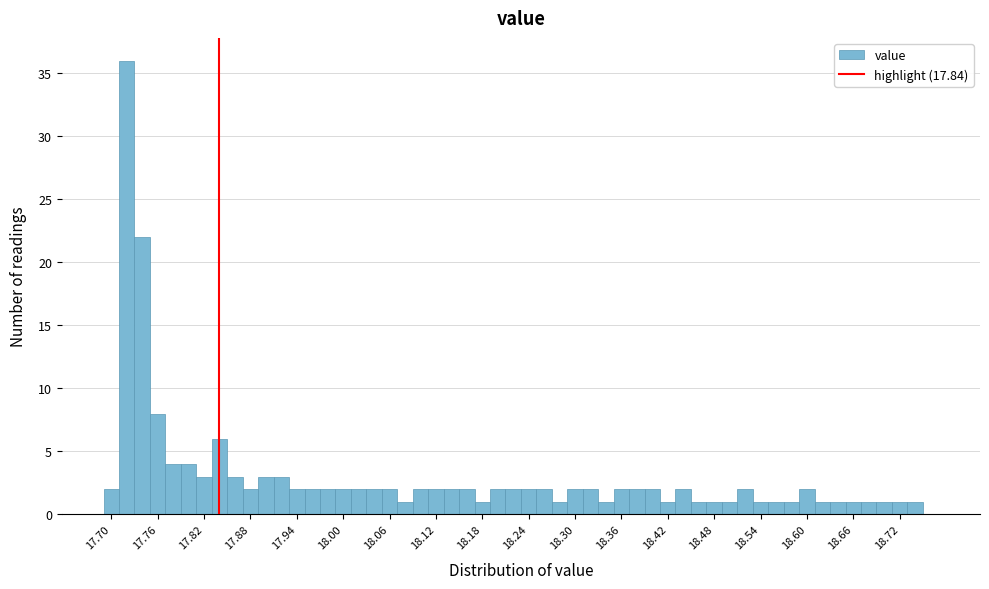

Around what value on the x-axis is the tallest bar? Give the approximate position of its centre, as read against the axis.

17.72